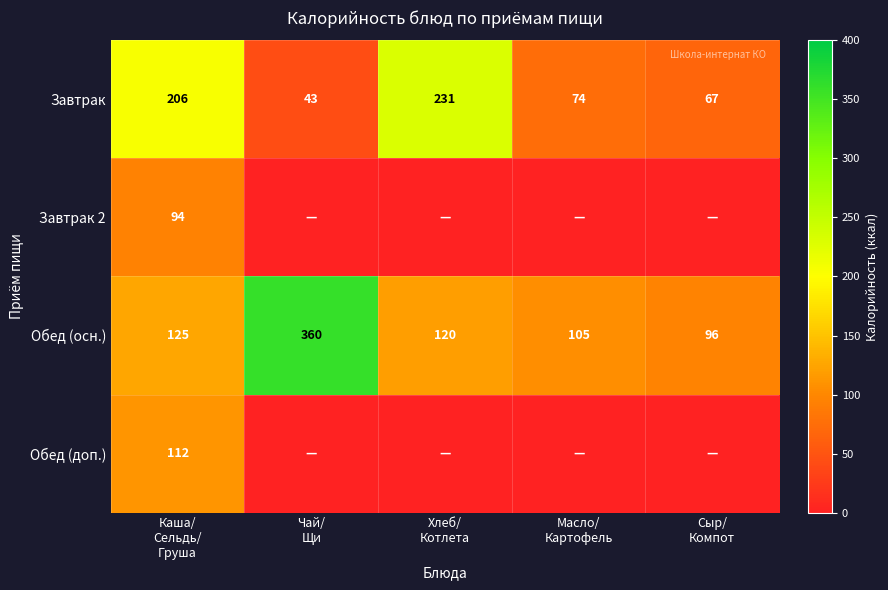

What is the highest value of the Завтрак series?

231